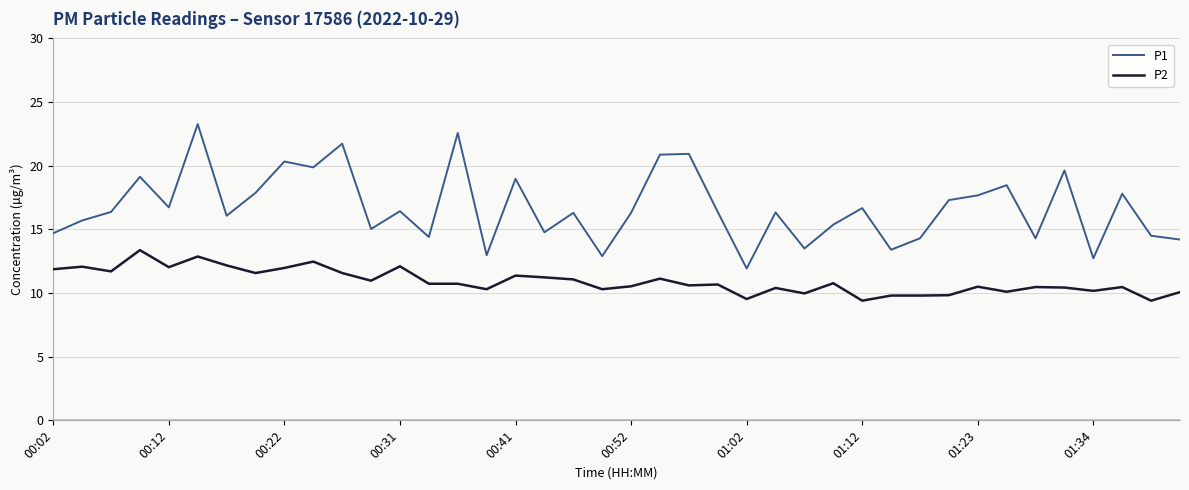

How many series are shown in this chart?

2